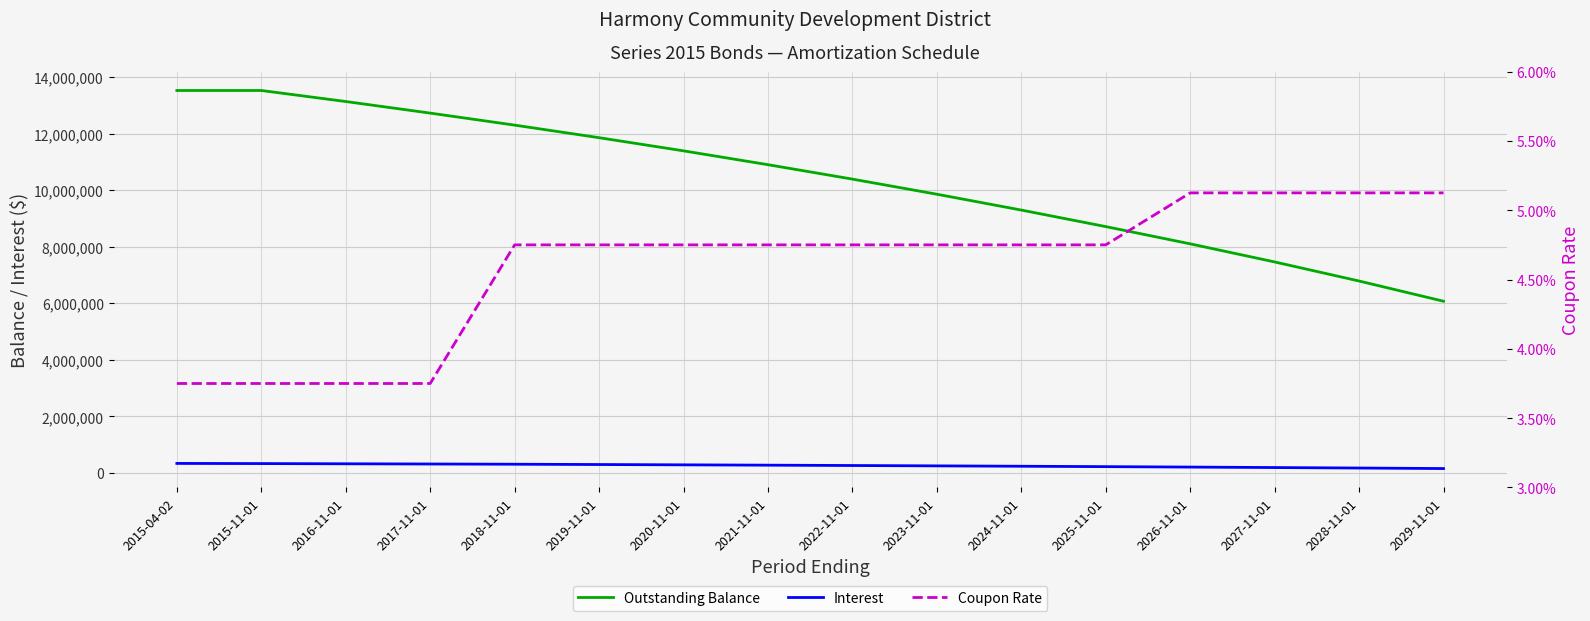

What is the spread (max minus min) of values at 2017-11-01?

12730000.0